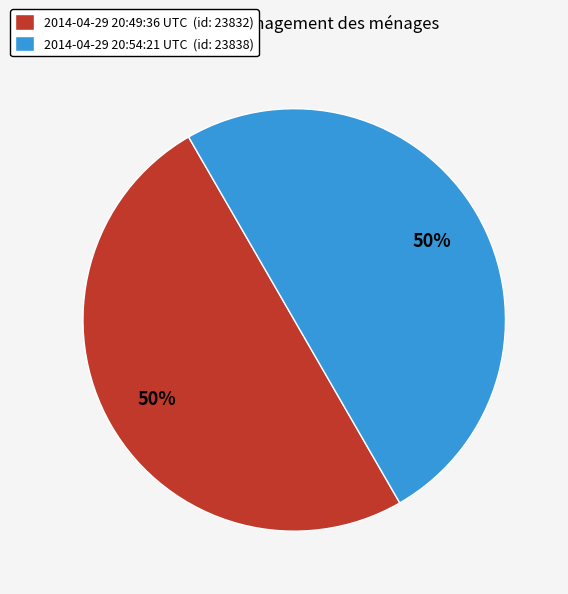

Combined, do 2014-04-29 20:54:21 UTC (id: 23838) and 2014-04-29 20:49:36 UTC (id: 23832) account for over 50%?

Yes